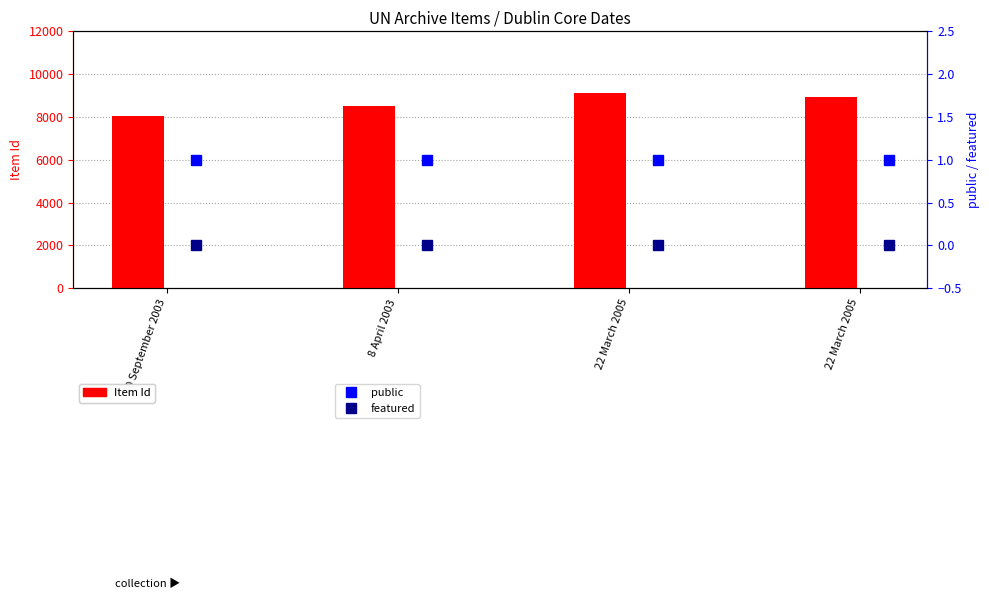

The Item Id series shows 13290 at 22 March 2005. True or false?

False